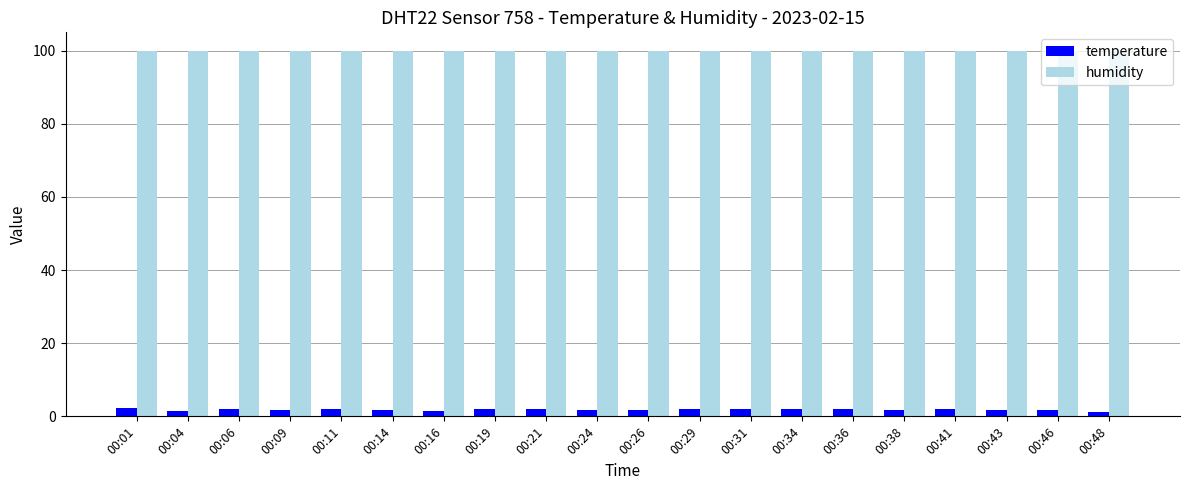

What is the total value across all series at 00:34?

102.0